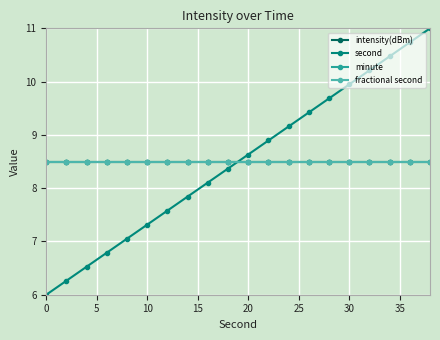

Does the chart have visible grid lines?

Yes